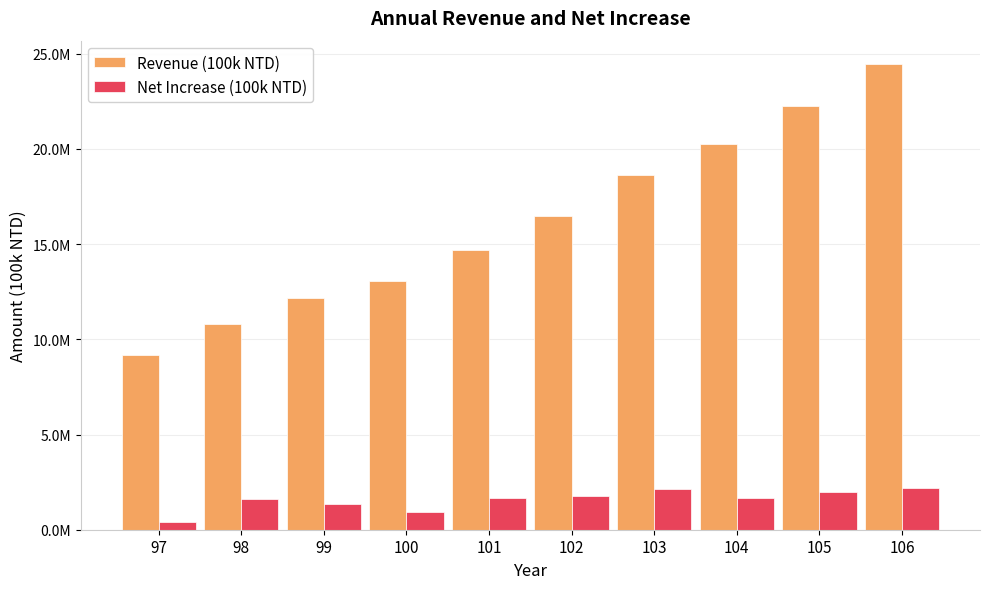

Reading left to right, transcribe all the data shown in this chart.

Revenue (100k NTD): 9155679	10791686	12149712	13055635	14715492	16497931	18630630	20278234	22248812	24461777
Net Increase (100k NTD): 412326	1636007	1358026	905923	1659857	1782439	2132699	1647604	1970578	2212965